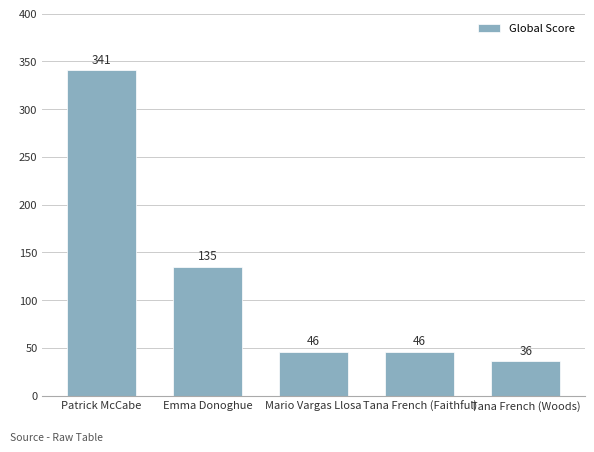

Which has a higher value, Tana French (Woods) or Tana French (Faithful)?

Tana French (Faithful)